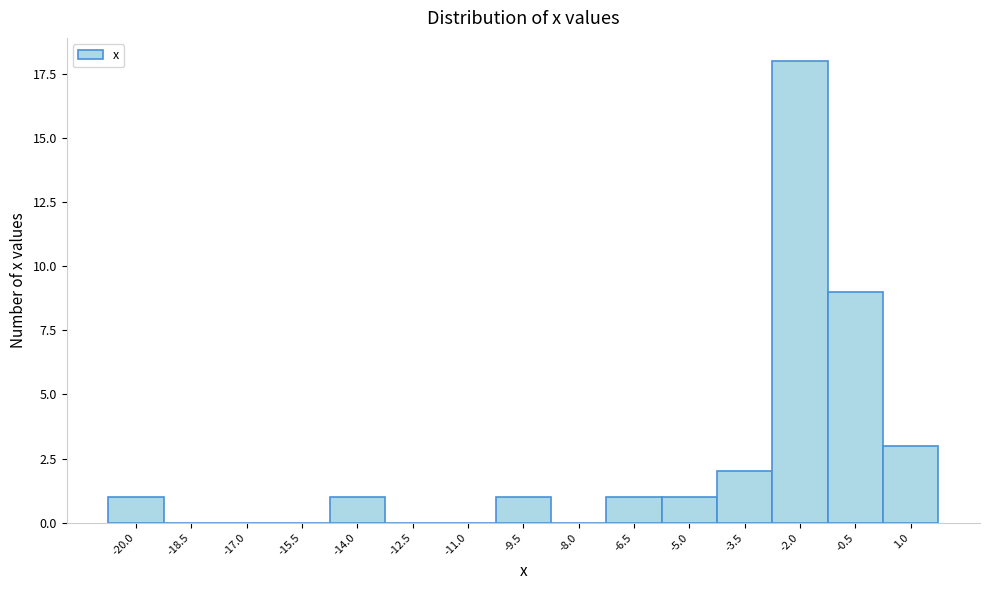

Reading left to right, transcribe all the data shown in this chart.

-20.0=1	-18.5=0	-17.0=0	-15.5=0	-14.0=1	-12.5=0	-11.0=0	-9.5=1	-8.0=0	-6.5=1	-5.0=1	-3.5=2	-2.0=18	-0.5=9	1.0=3